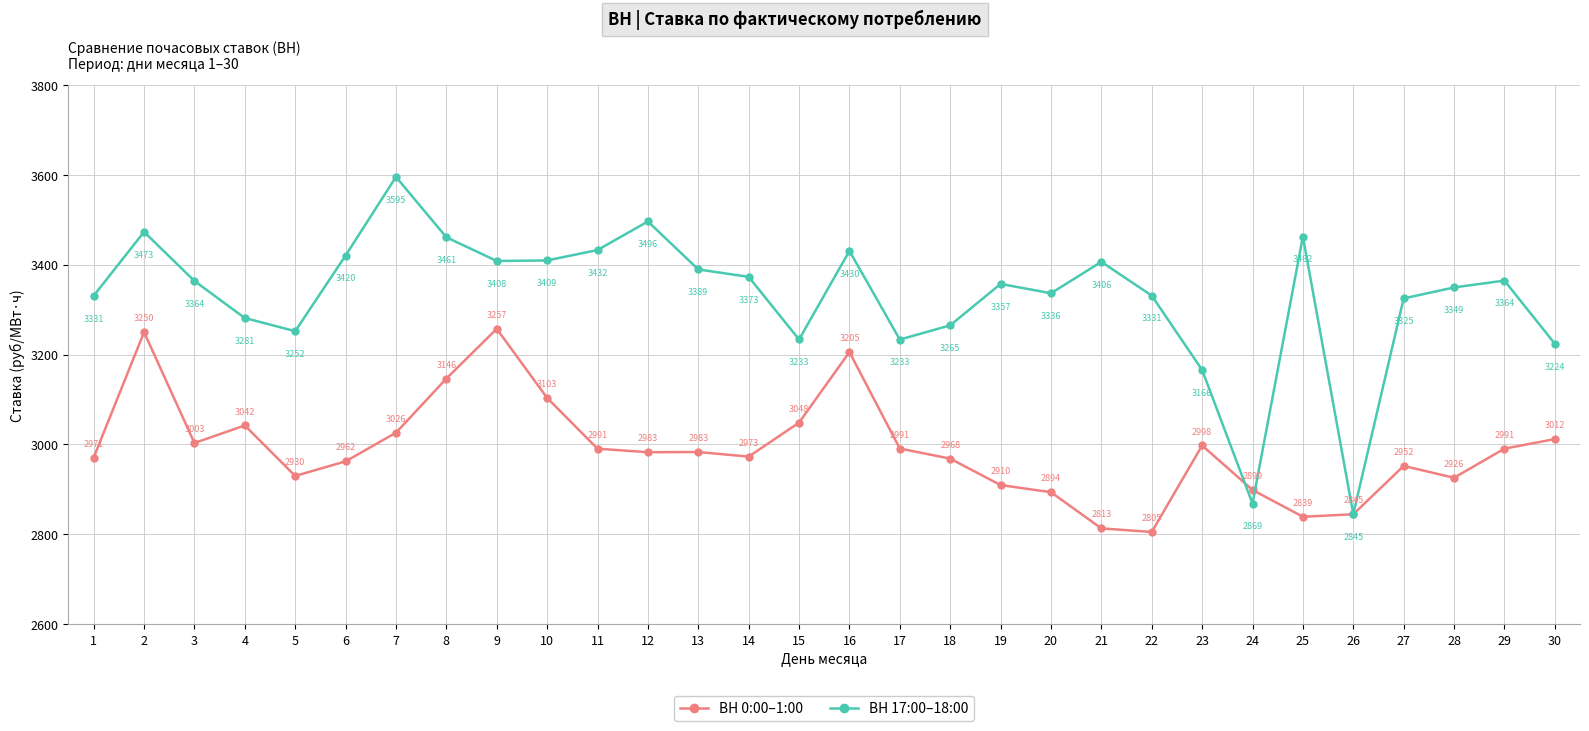

What is the minimum value shown in the chart?

2805.2